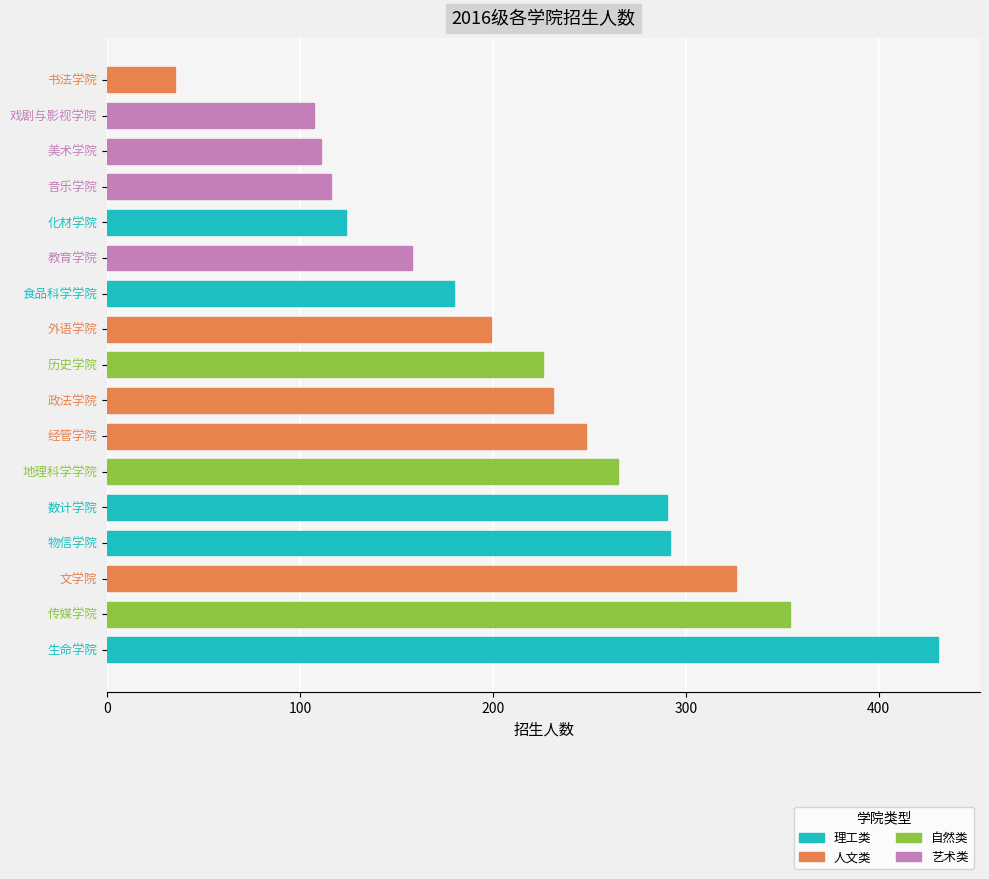

Reading bottom to top, transcribe all the data shown in this chart.

生命学院=431	传媒学院=354	文学院=326	物信学院=292	数计学院=290	地理科学学院=265	经管学院=248	政法学院=231	历史学院=226	外语学院=199	食品科学学院=180	教育学院=158	化材学院=124	音乐学院=116	美术学院=111	戏剧与影视学院=107	书法学院=35